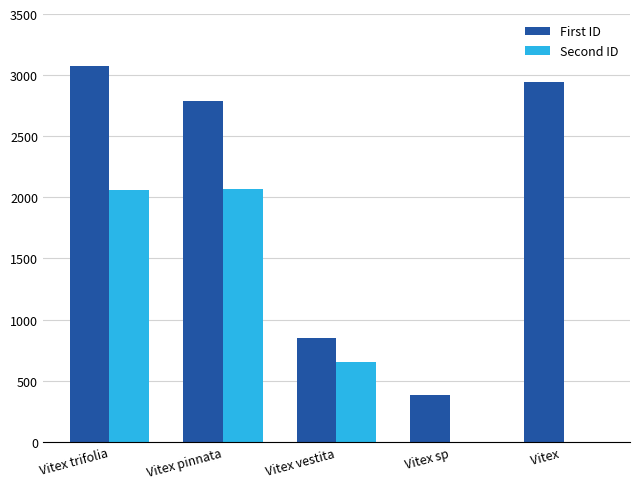

At which label does Second ID first exceed 656?

Vitex trifolia